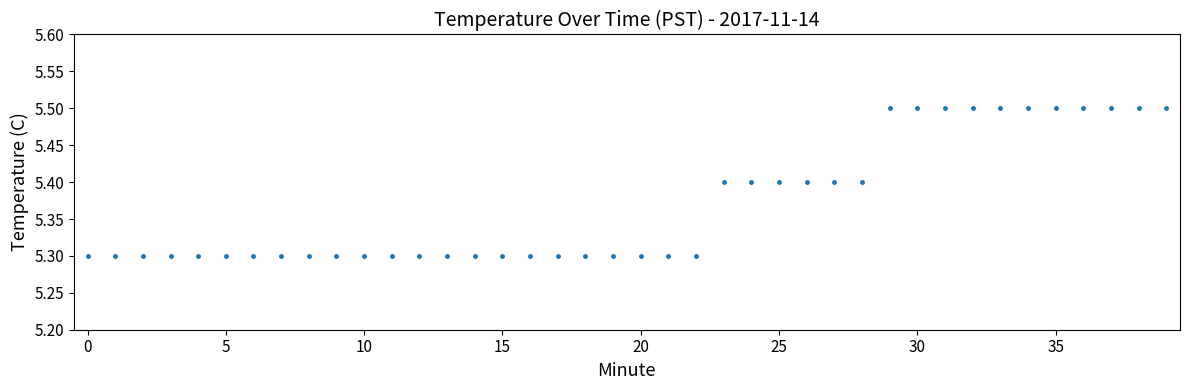

What is the sum of all values?

214.8